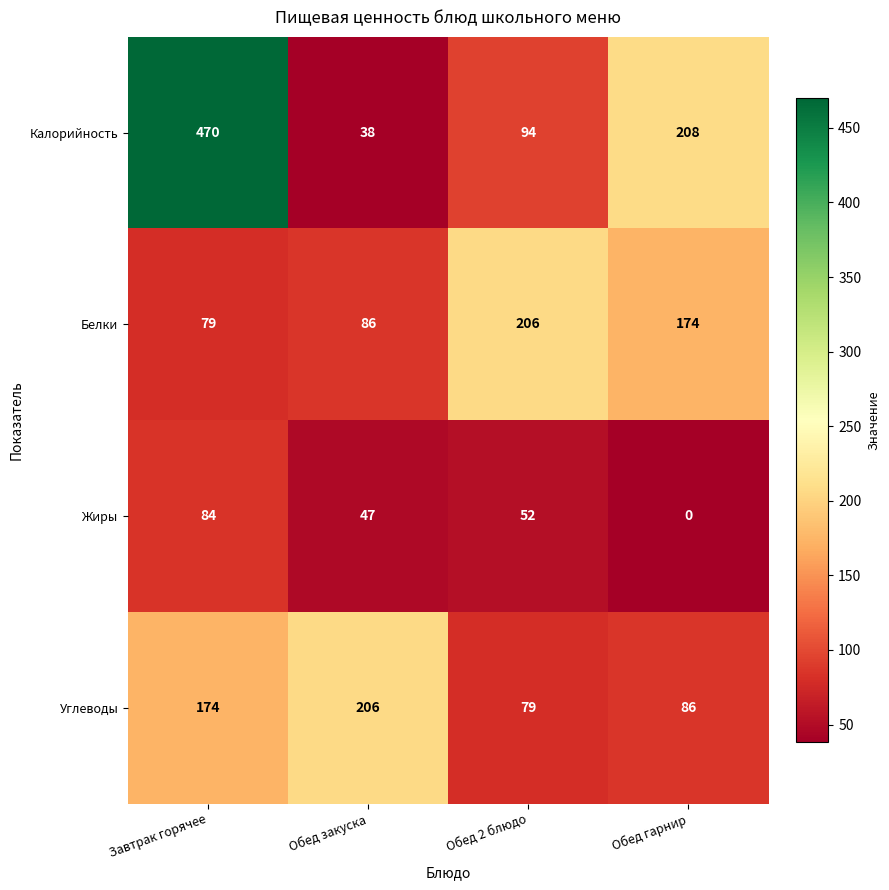

What is the greatest value displayed?

470